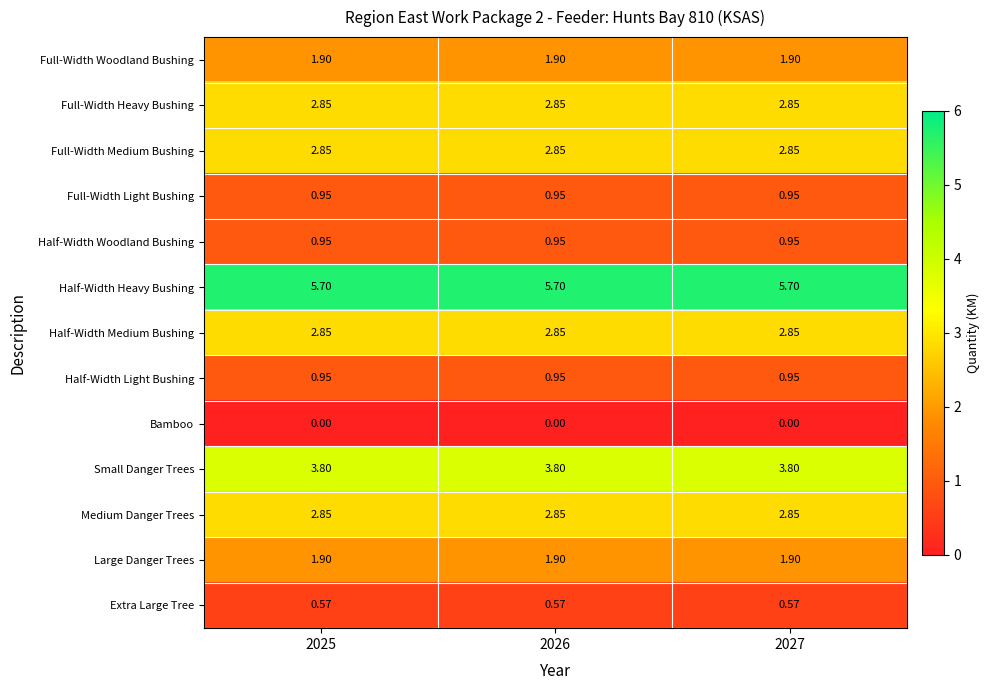

Which series has the largest total across all categories?

Half-Width Heavy Bushing